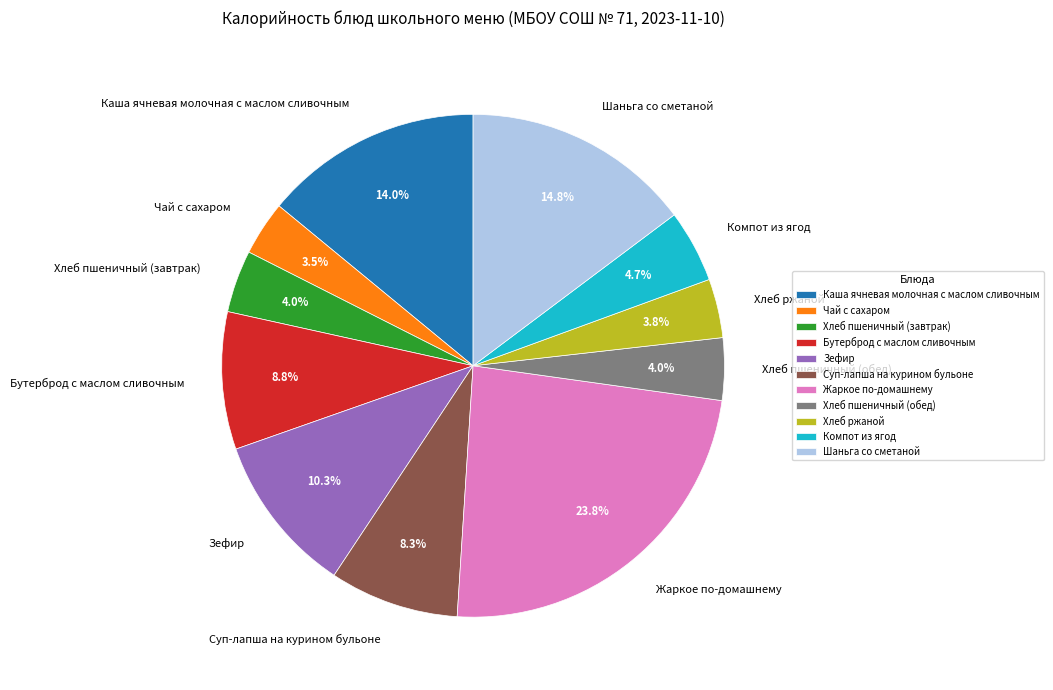

What is the largest slice in the pie chart?

Жаркое по-домашнему